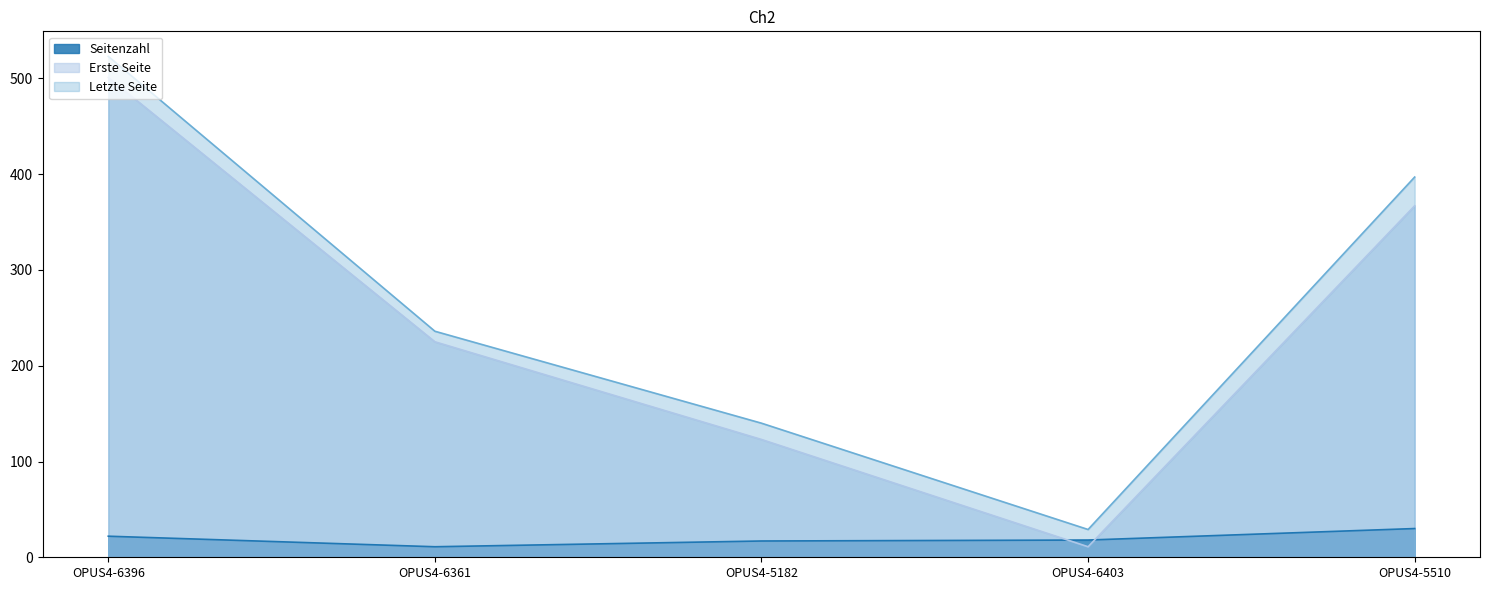

Does the chart have visible grid lines?

No